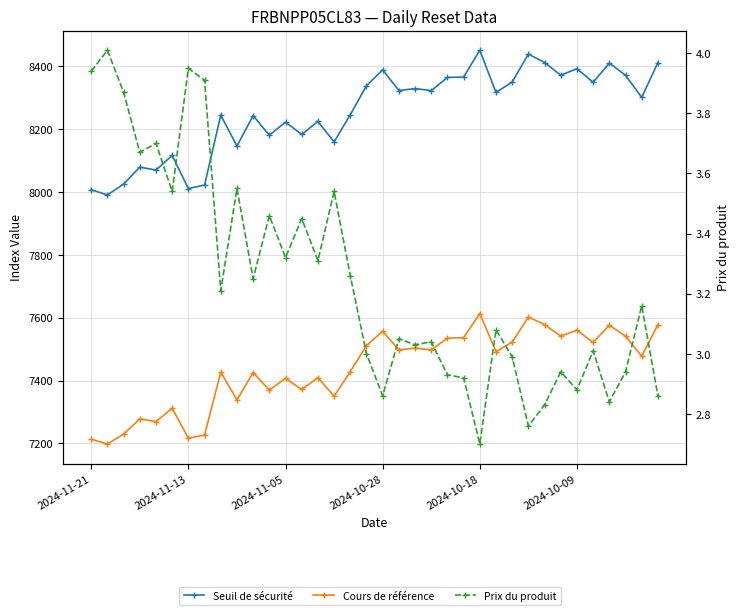

True or false: Seuil de sécurité and Prix du produit cross at least once.

False